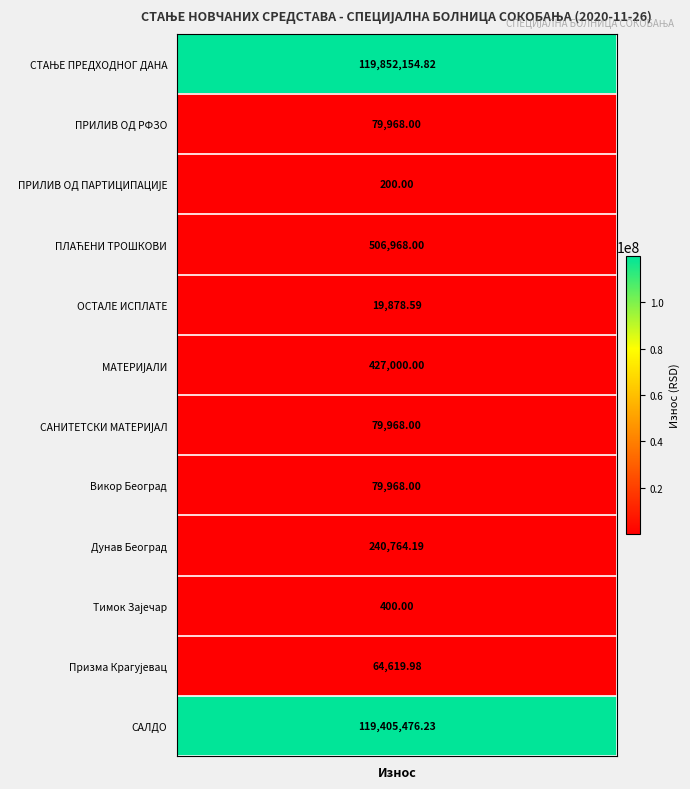

What is the maximum value for СТАЊЕ ПРЕДХОДНОГ ДАНА?

119852154.8